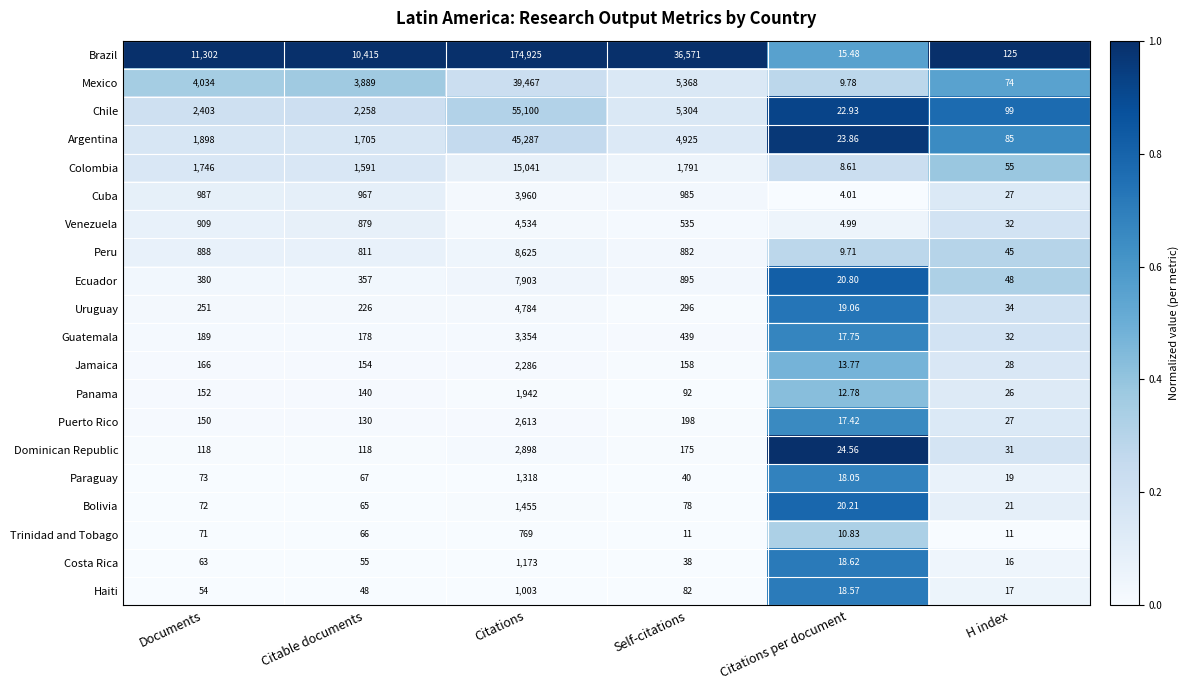

What is the total value across all series at Citations per document?

311.8